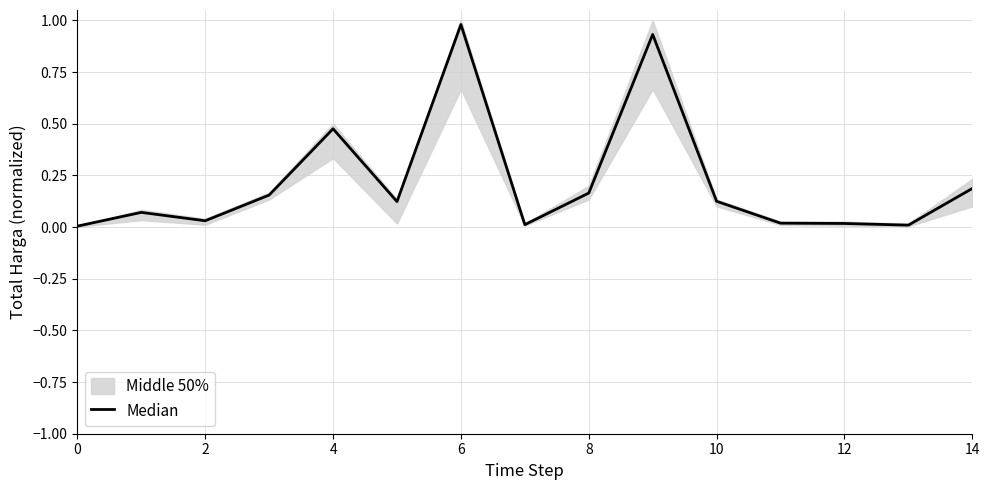

What is the difference between the values at 11 and 14?

0.2